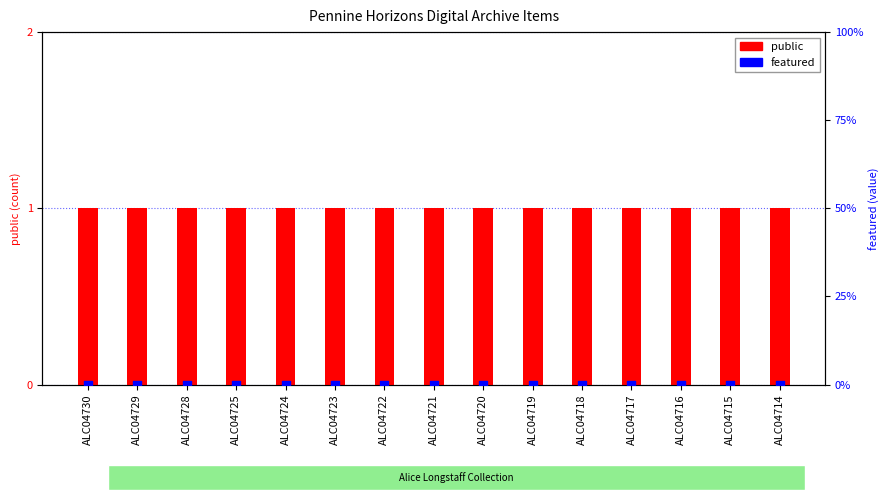

Is the value of featured at ALC04719 greater than the value of public at ALC04717?

No